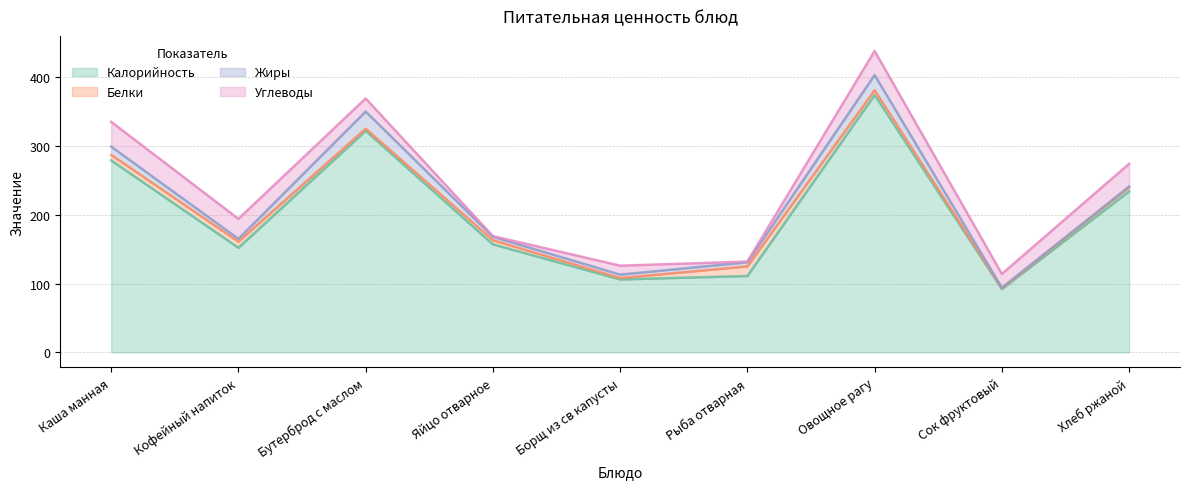

Does the chart have visible grid lines?

Yes